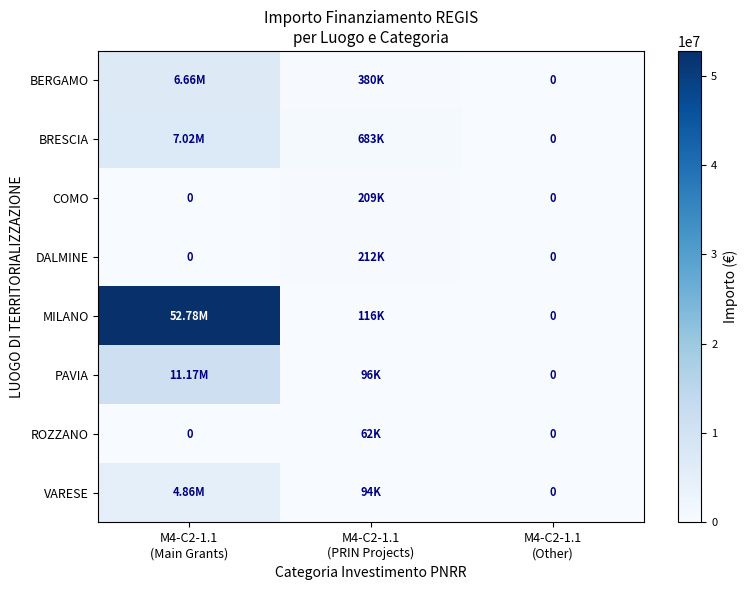

What is the difference between the maximum and minimum values in the DALMINE series?

212000.1